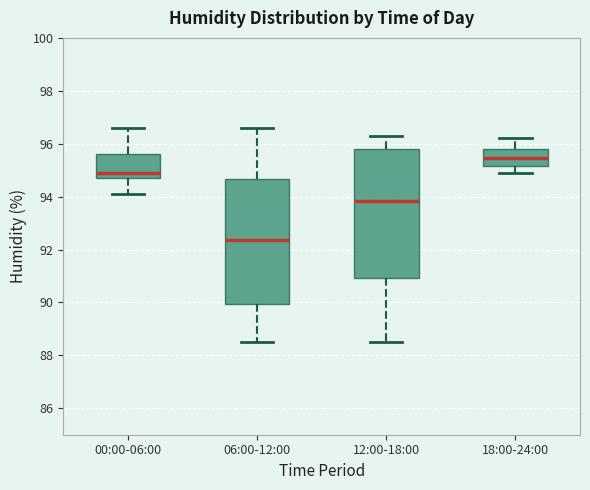

Reading left to right, read every box against the y-axis: the position of its median line, the range the box covers, and the ends of its whiskers. The values are not printed on the chart, so give them approximately, as read against the axis.

00:00-06:00: median 95.0, box 94.8 to 95.6, whiskers 94.2 to 96.6
06:00-12:00: median 92.4, box 90.0 to 94.6, whiskers 88.6 to 96.6
12:00-18:00: median 93.8, box 91.0 to 95.8, whiskers 88.6 to 96.4
18:00-24:00: median 95.4, box 95.2 to 95.8, whiskers 95.0 to 96.2